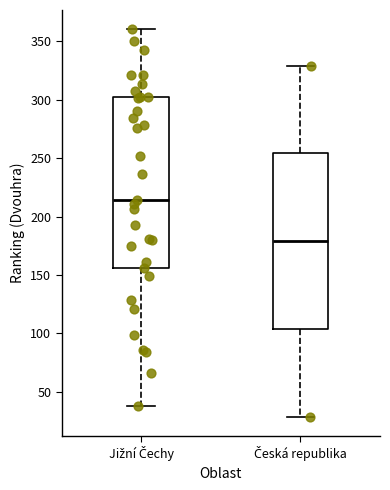

Where is the lower edge of the box for Česká republika on the y-axis? The values are not printed on the chart, so give them approximately, as read against the axis.

105